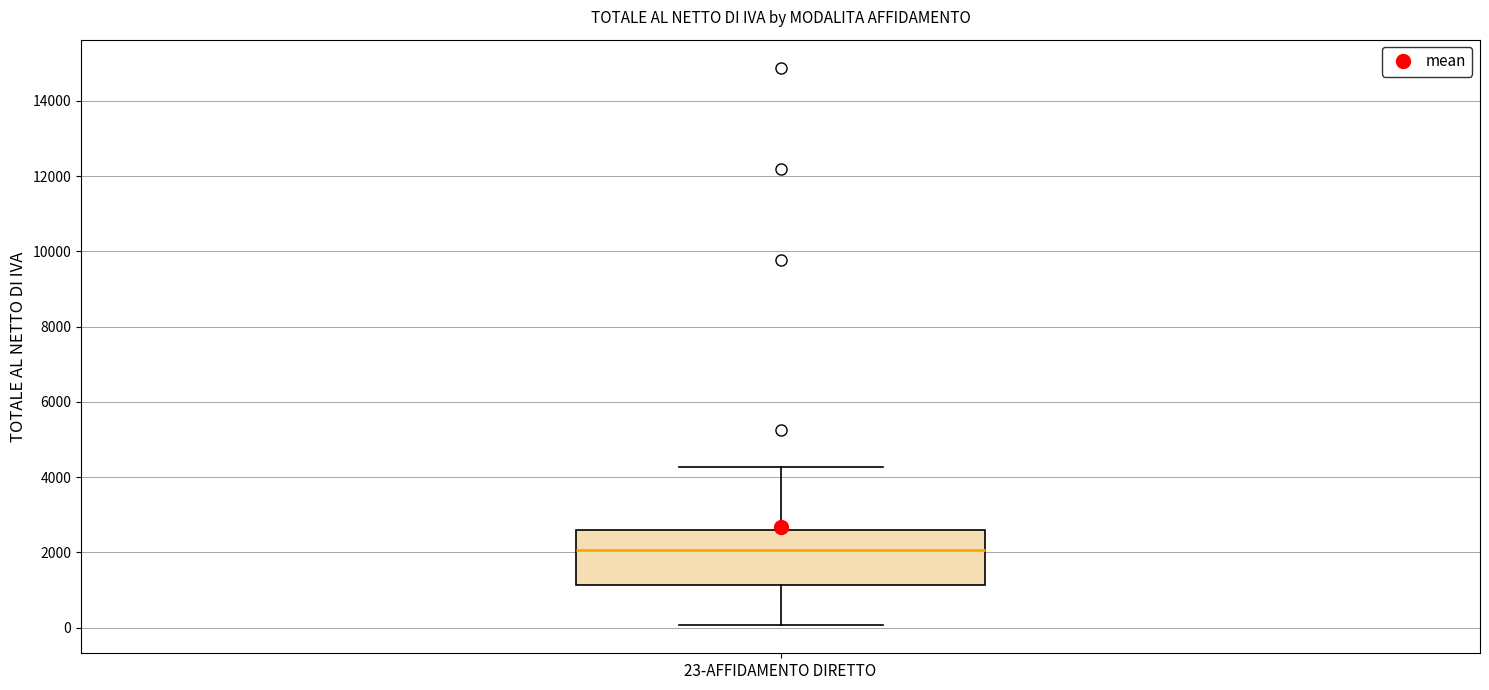

Read this box plot against the y-axis: the position of the median line, the range covered by the box, and the ends of both whiskers. The values are not printed on the chart, so give them approximately, as read against the axis.

median 2000, box 1200 to 2600, whiskers 0 to 4200